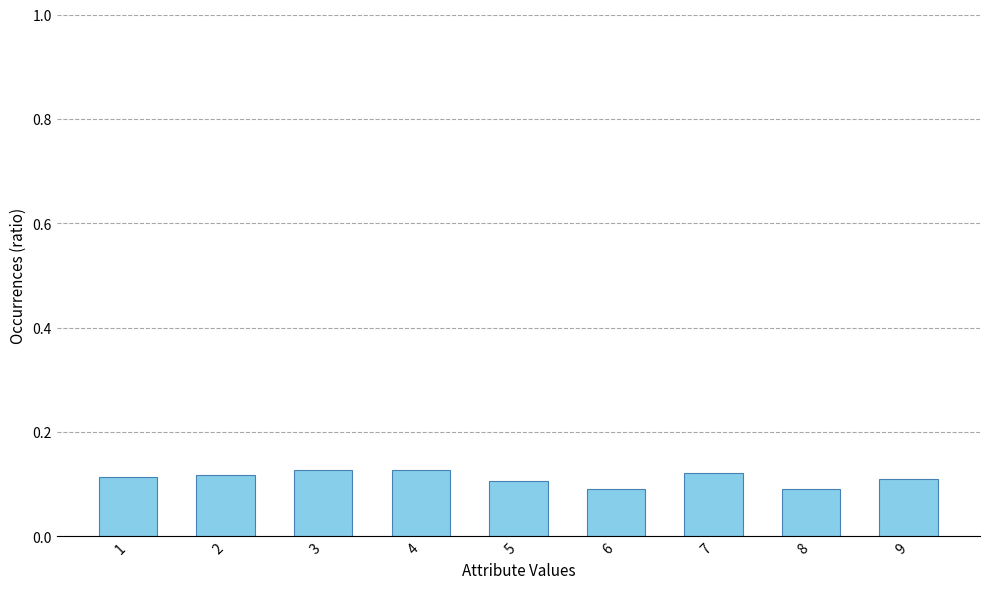

The value at 2 is 0.1. True or false?

True